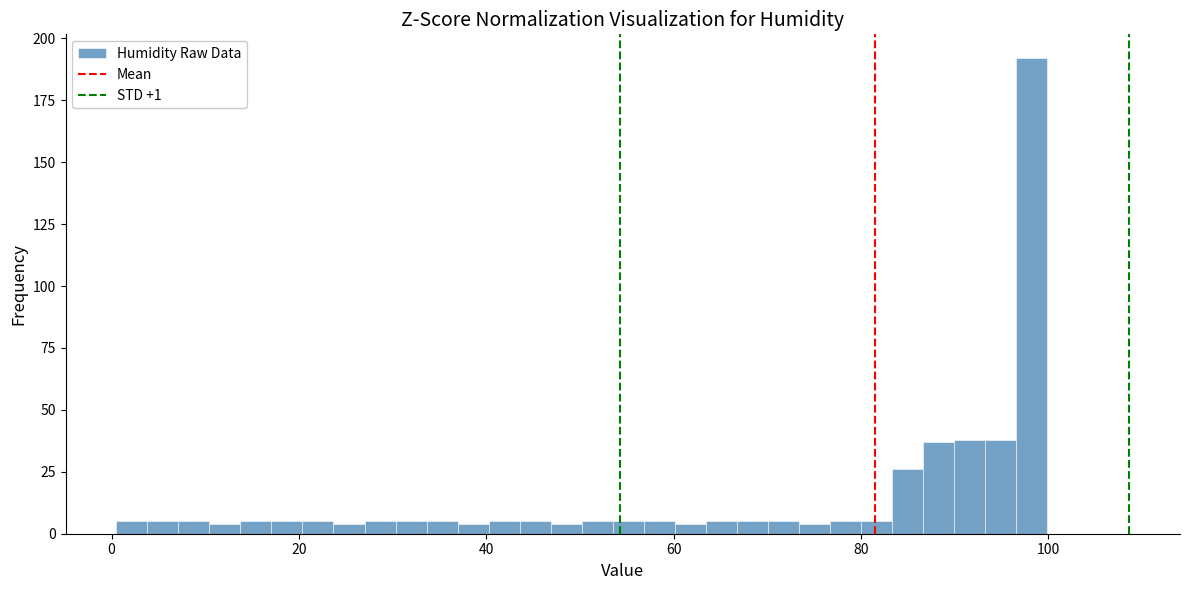

Read against the x-axis, roughly where is the centre of the tallest bar?

98